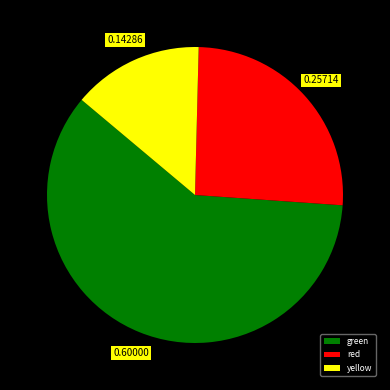

Is the sum of yellow and red greater than half?

No